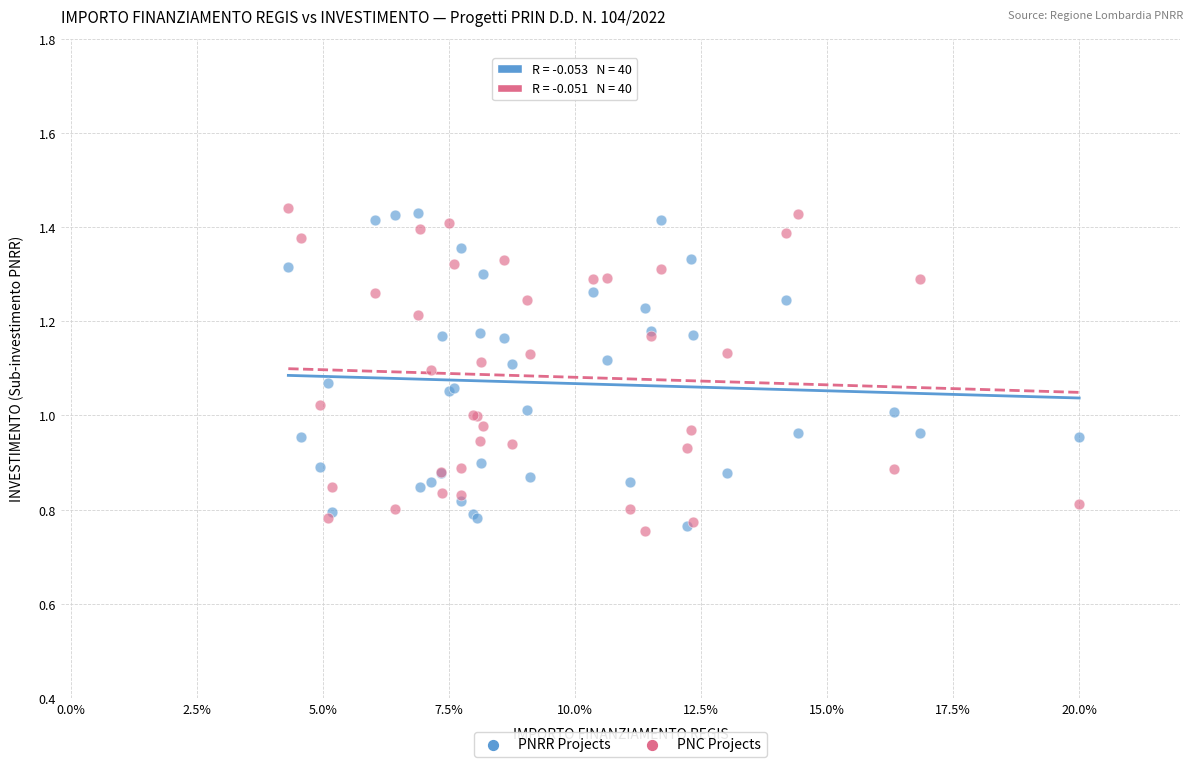

What are all the series names shown in the legend?

PNRR Projects, PNC Projects